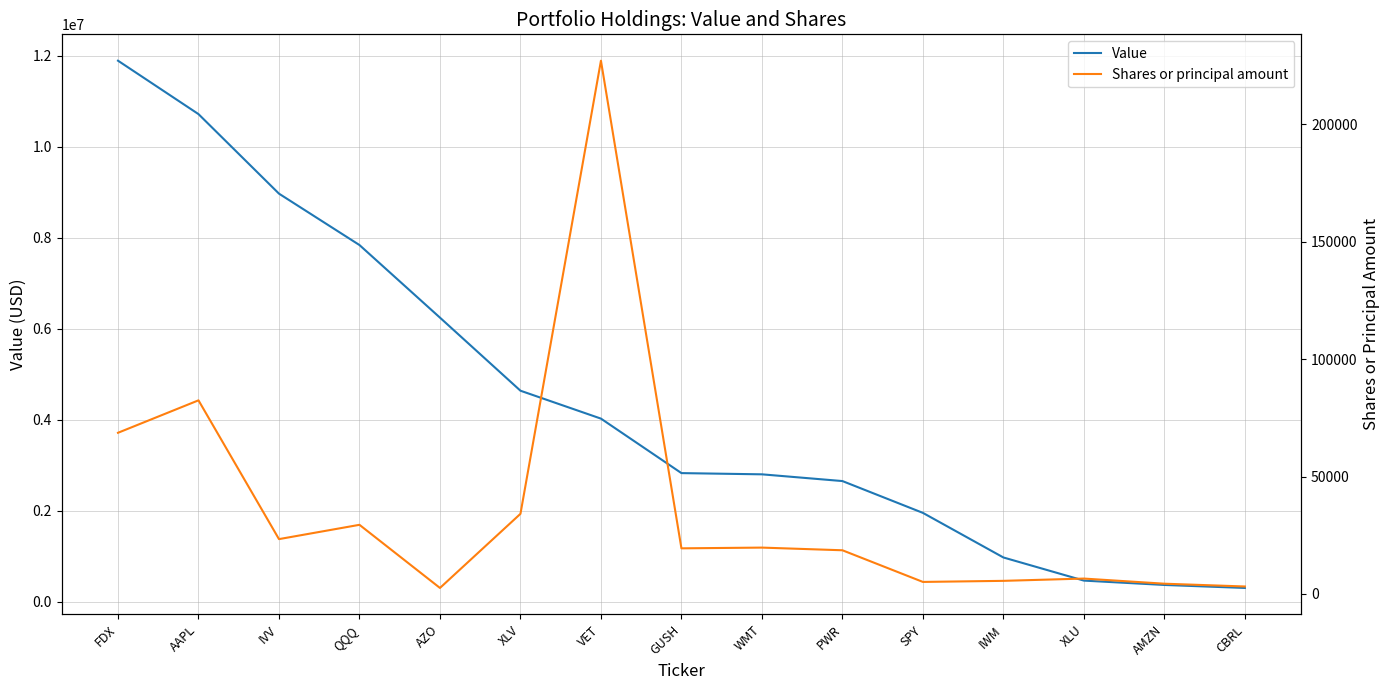

Rank the categories by Shares or principal amount value from lowest to highest.

AZO, CBRL, AMZN, SPY, IWM, XLU, PWR, GUSH, WMT, IVV, QQQ, XLV, FDX, AAPL, VET